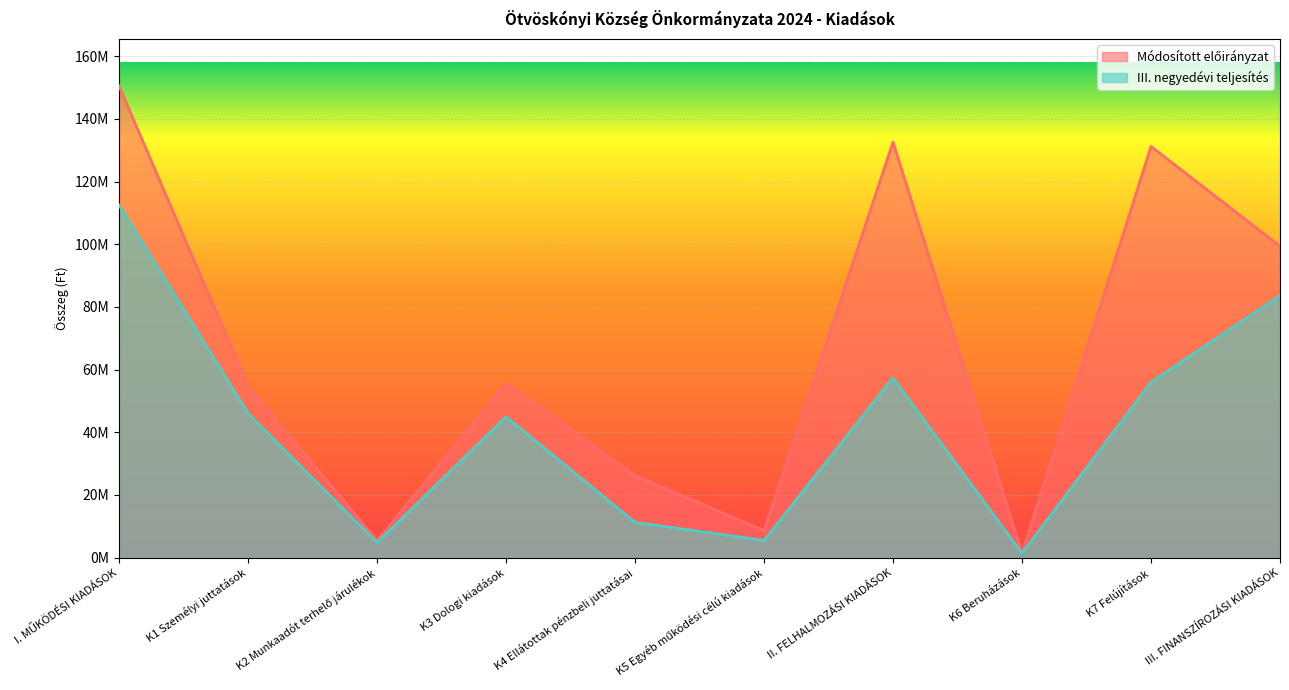

The value of III. negyedévi teljesítés at K6 Beruházások is 565141. True or false?

False